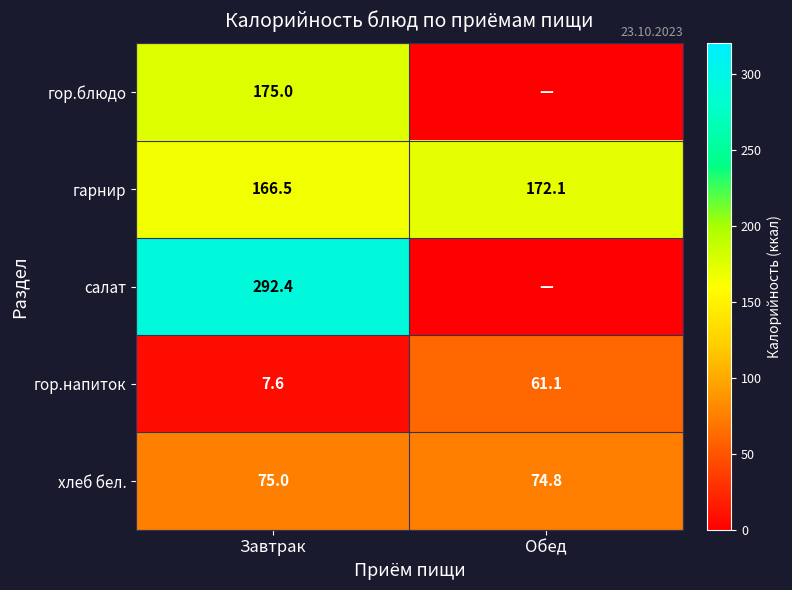

How many values in the гор.напиток series exceed 61?

1